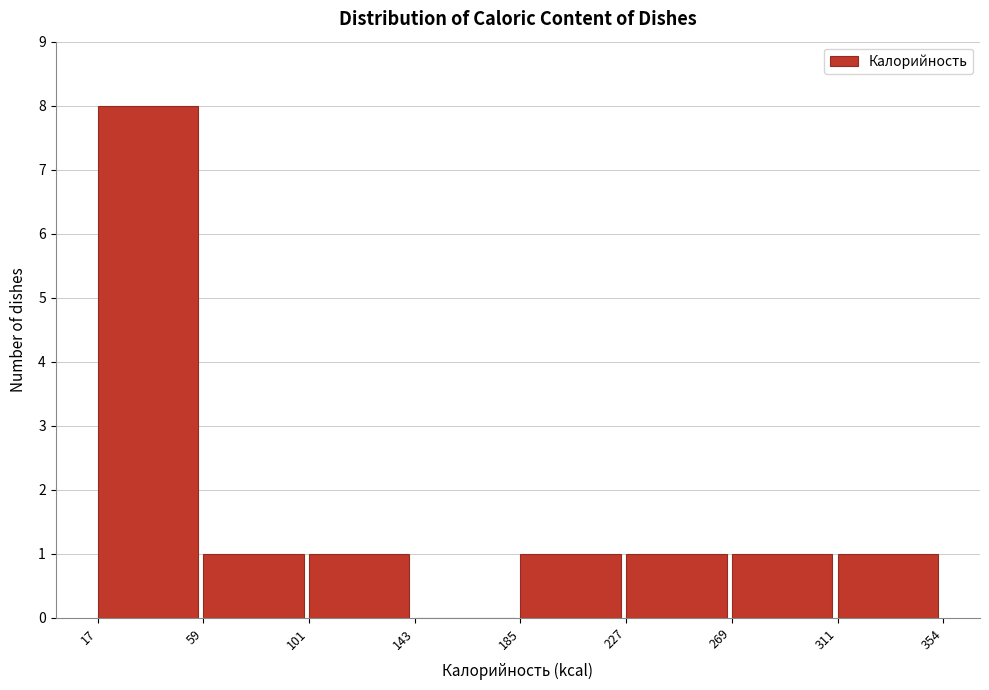

Which range on the x-axis has the tallest bar?

17 to 59